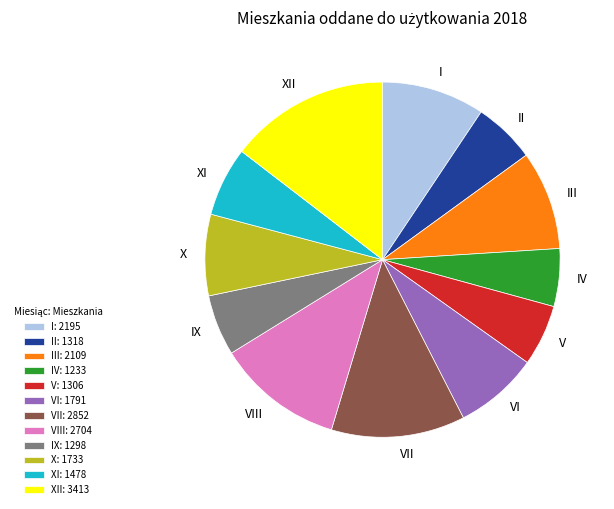

True or false: X: 1733 accounts for 14% of the total.

False